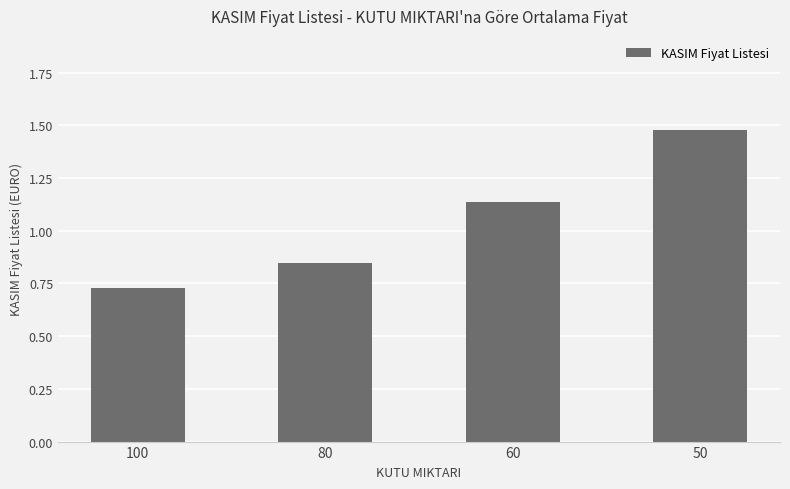

List the labels in order of value, largest first.

50, 60, 80, 100